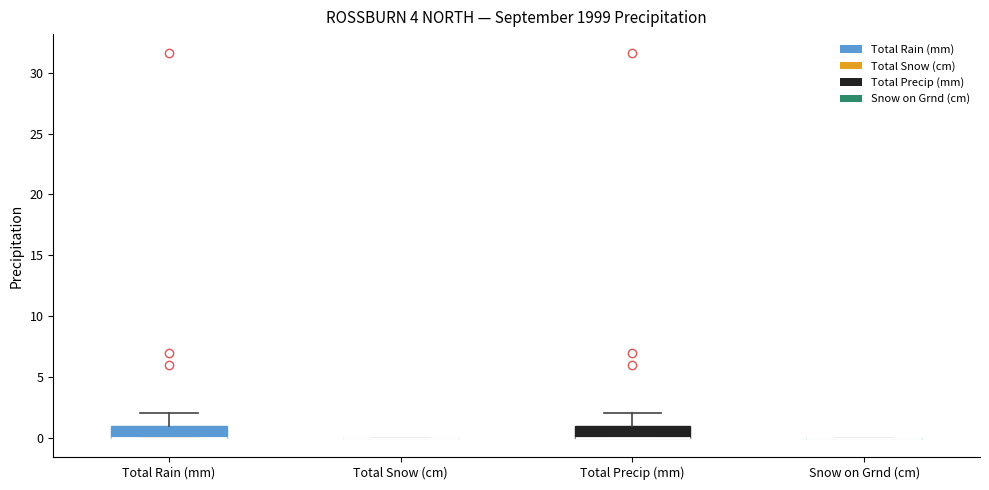

Reading left to right, transcribe this box plot: for each box, give where its median line is, the range the box spans, and where its two whiskers end, as read against the y-axis. The values are not printed on the chart, so give them approximately, as read against the axis.

Total Rain (mm): median 0 (drawn on the box's lower edge), box 0 to 1, whiskers 0 to 2
Total Snow (cm): box collapsed to a line at 0, whiskers 0 to 0
Total Precip (mm): median 0 (drawn on the box's lower edge), box 0 to 1, whiskers 0 to 2
Snow on Grnd (cm): box collapsed to a line at 0, whiskers 0 to 0